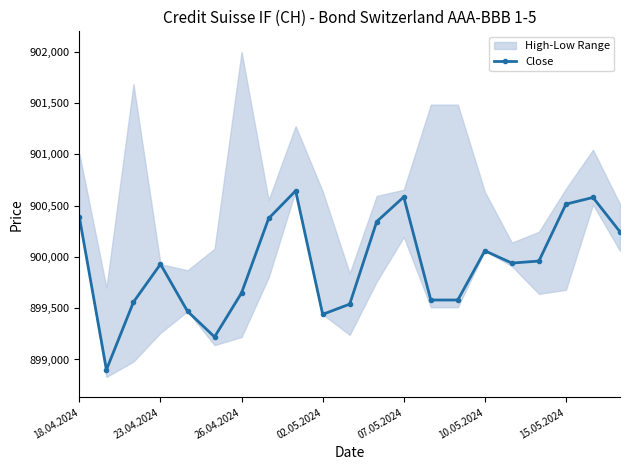

What is the smallest value displayed?

898900